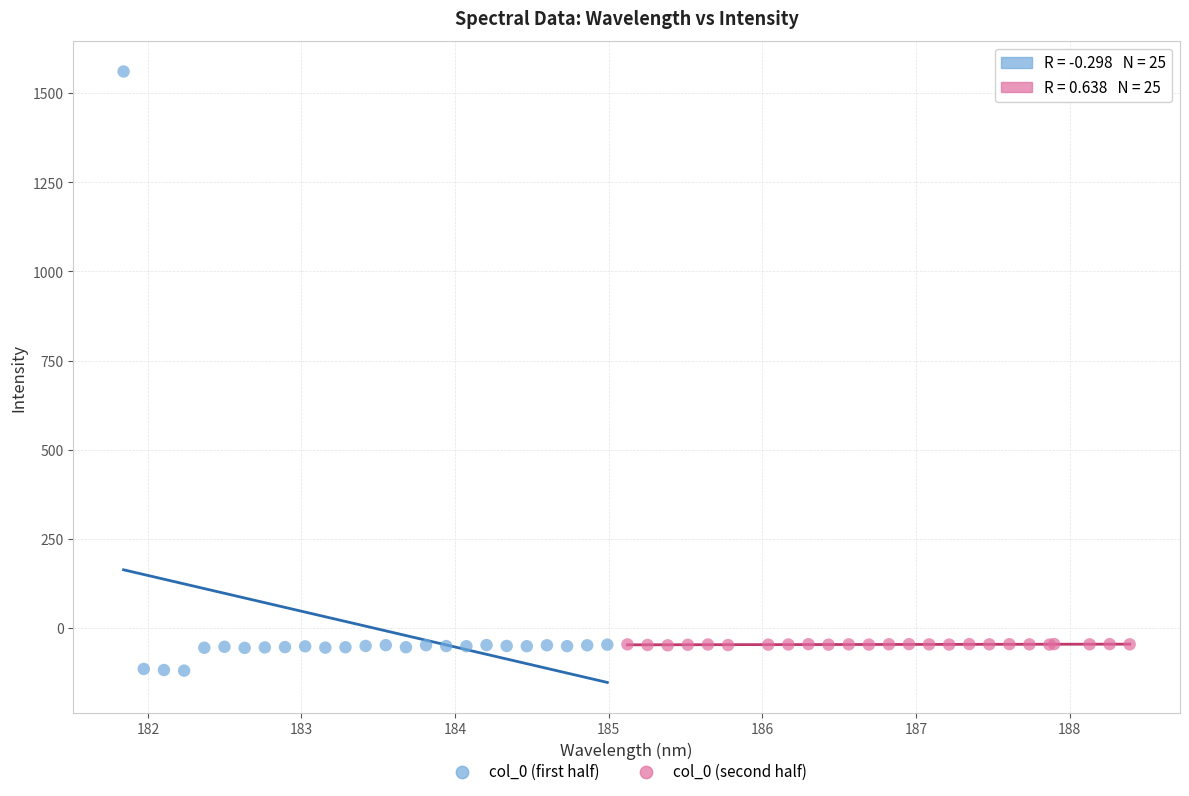

Which series has the widest spread of Y values?

col_0 (first half)